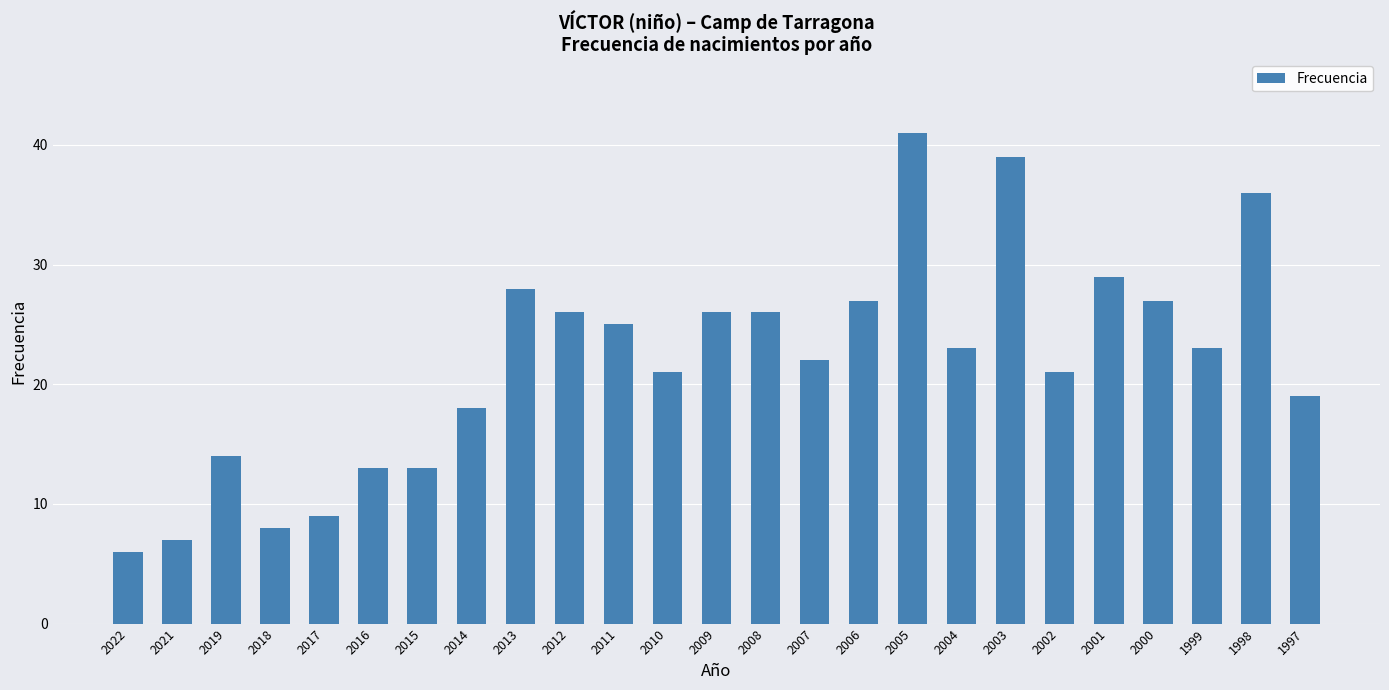

Reading right to left, list all the values displayed in this chart.

19	36	23	27	29	21	39	23	41	27	22	26	26	21	25	26	28	18	13	13	9	8	14	7	6